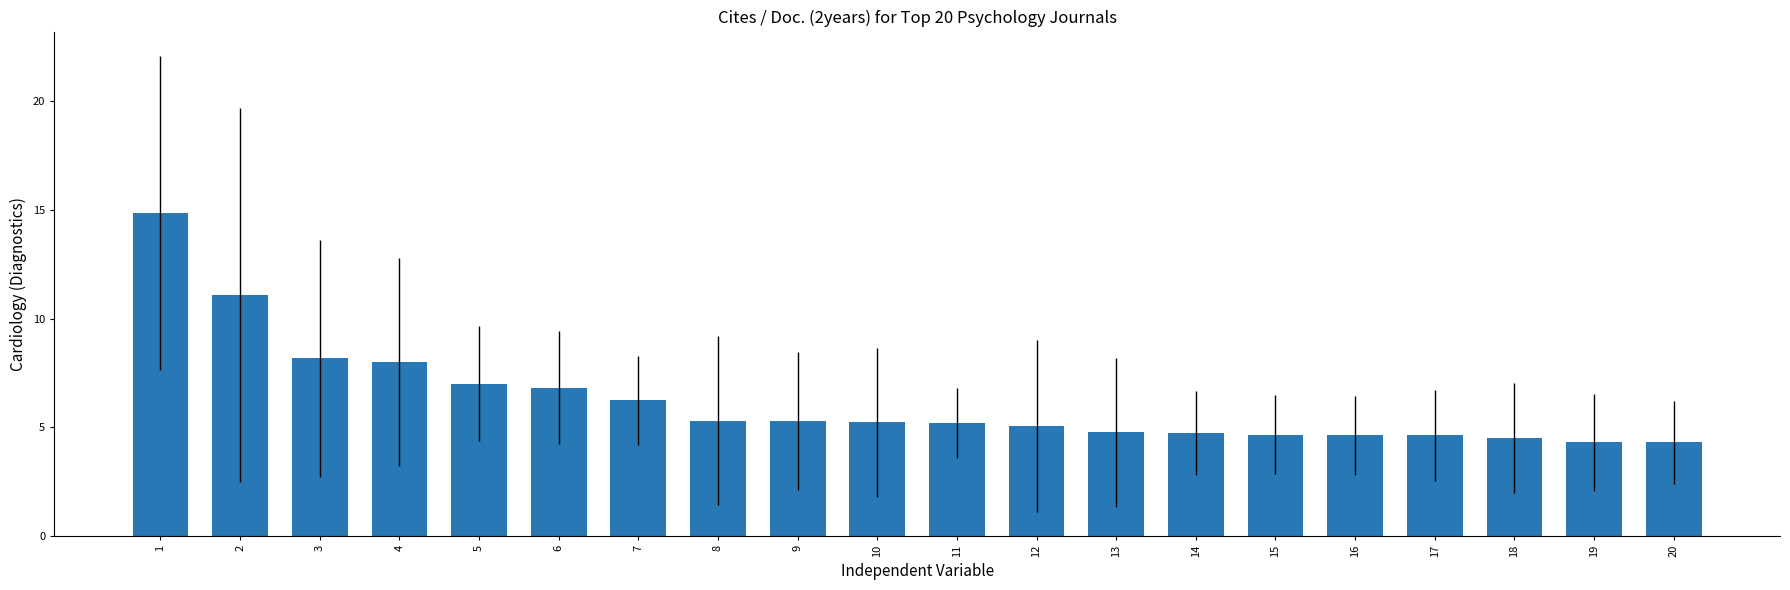

The chart shows a value of 2.5 at 6. True or false?

False